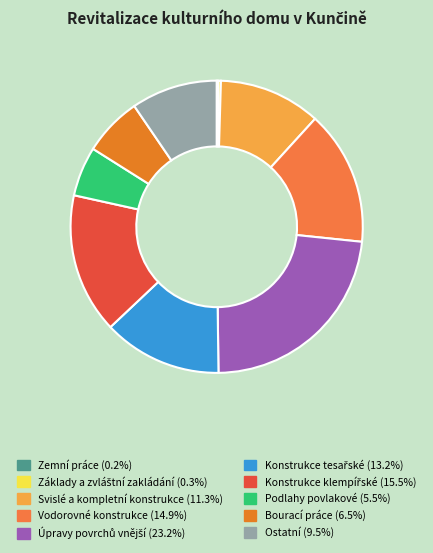

Which slice is the smallest?

Zemní práce